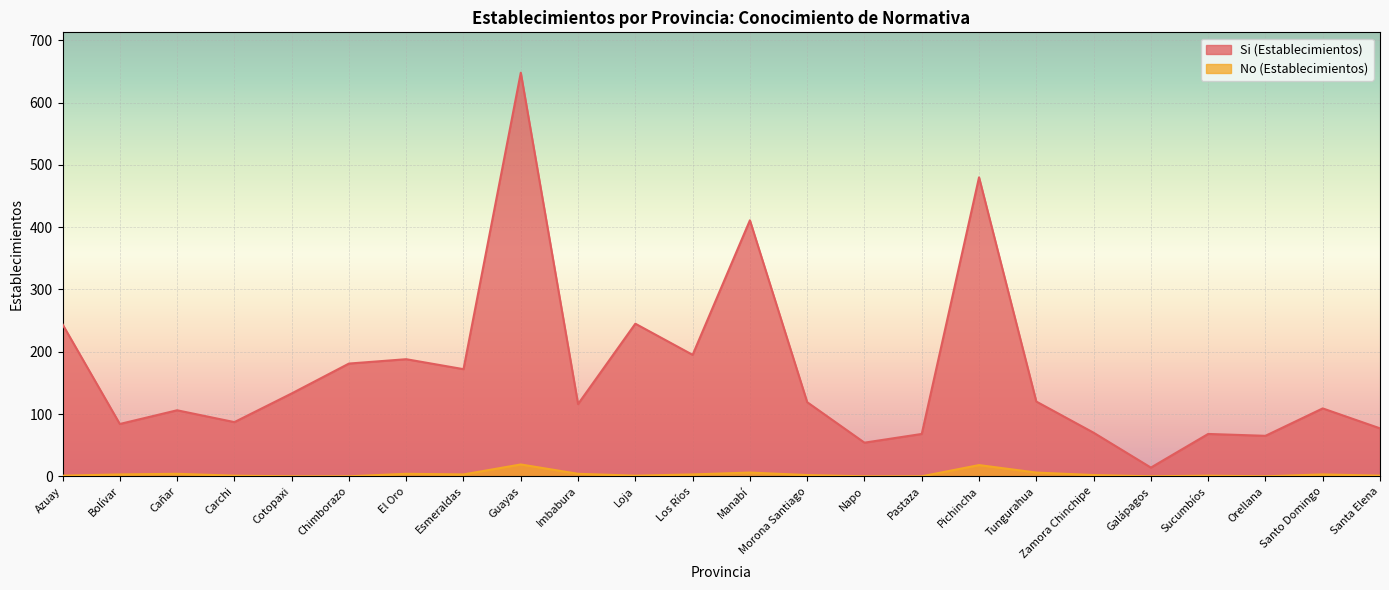

What position from the right is Cotopaxi?

20